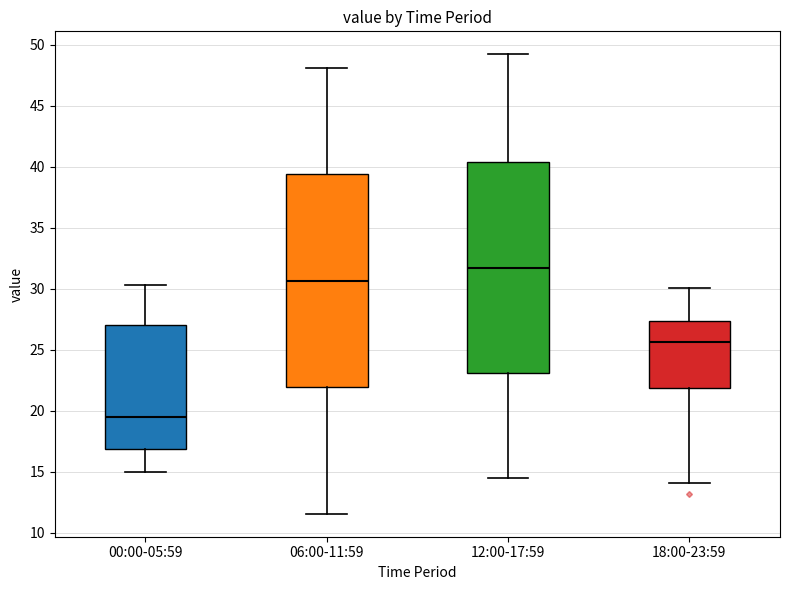

Which box's median line is the highest?

12:00-17:59